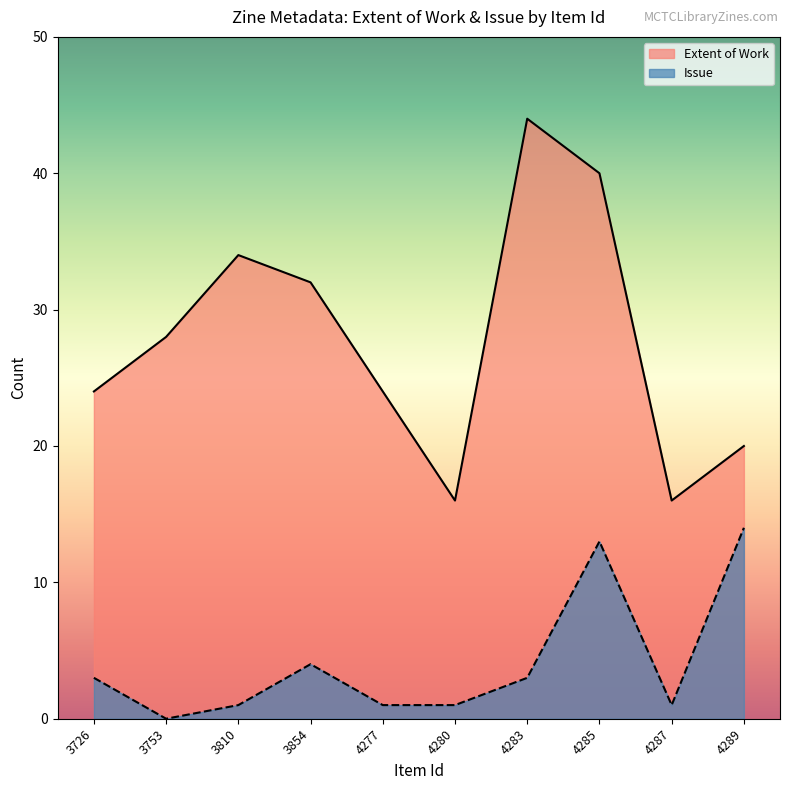

Which category has the lowest value in the Extent of Work series?

4280